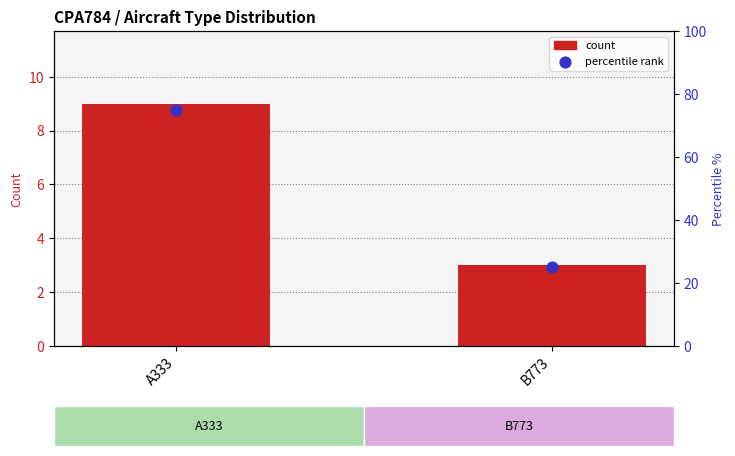

Which series reaches the minimum Y coordinate?

count